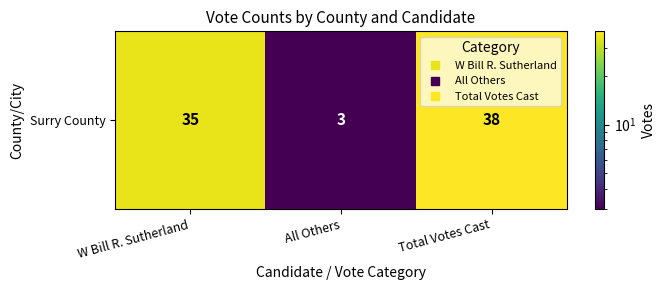

How many categories are shown in the chart?

3